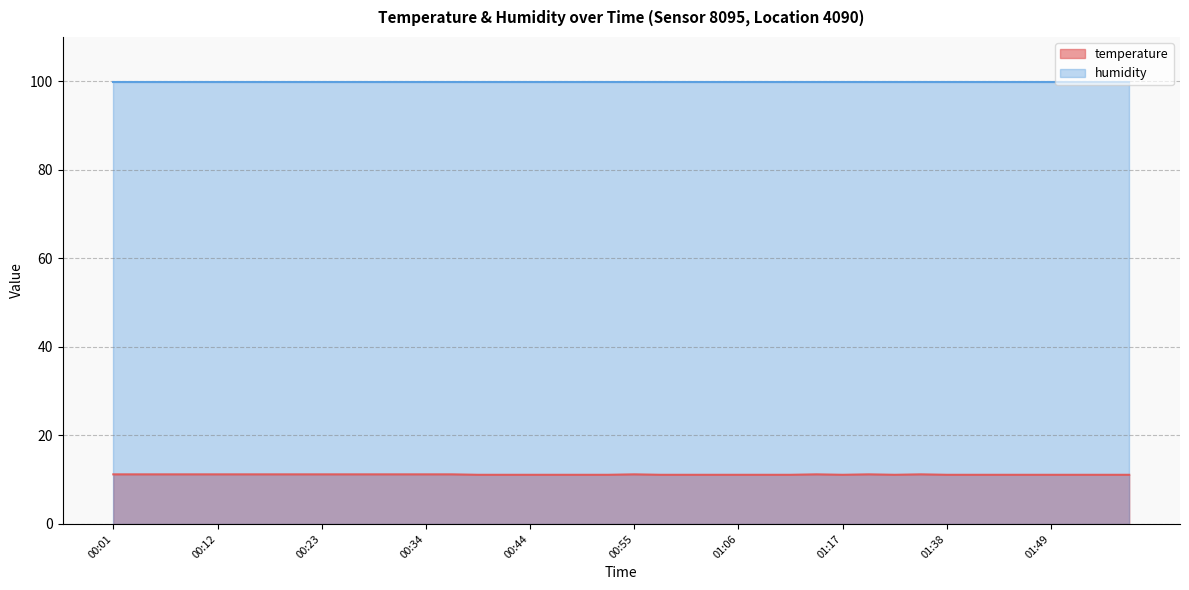

What is the label of the 10th point from the left?

00:25